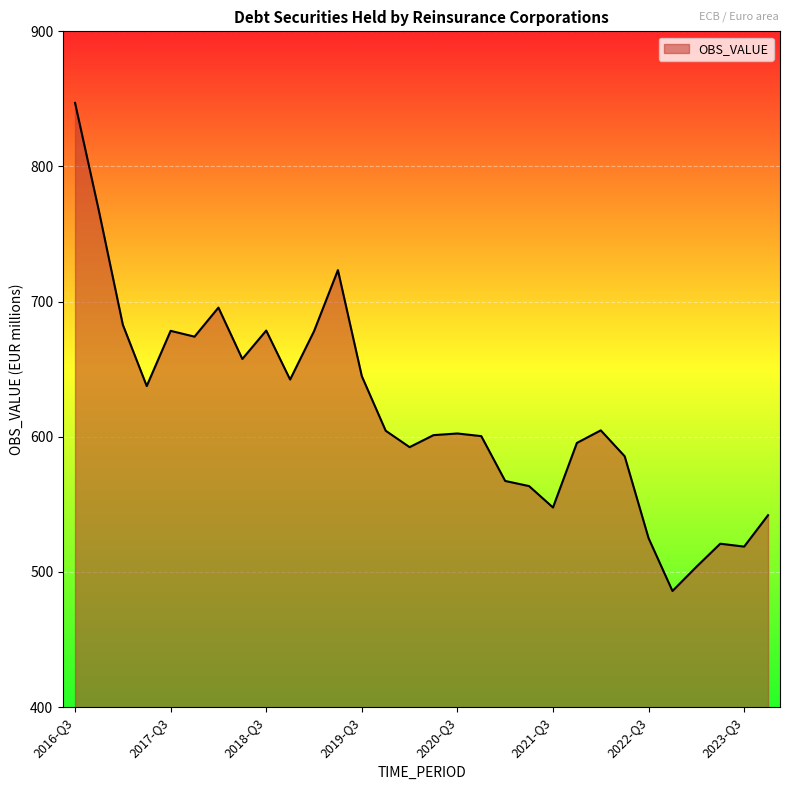

What is the difference between the maximum and minimum values?

361.2